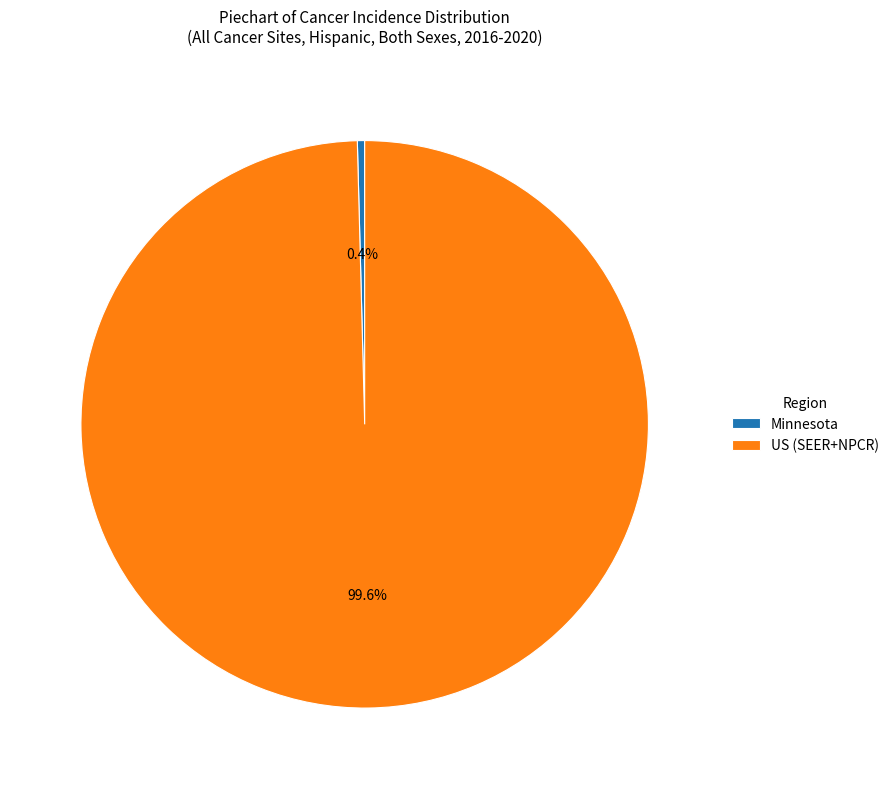

To the nearest percent, what is the difference between the largest and smallest slice percentages?

99%